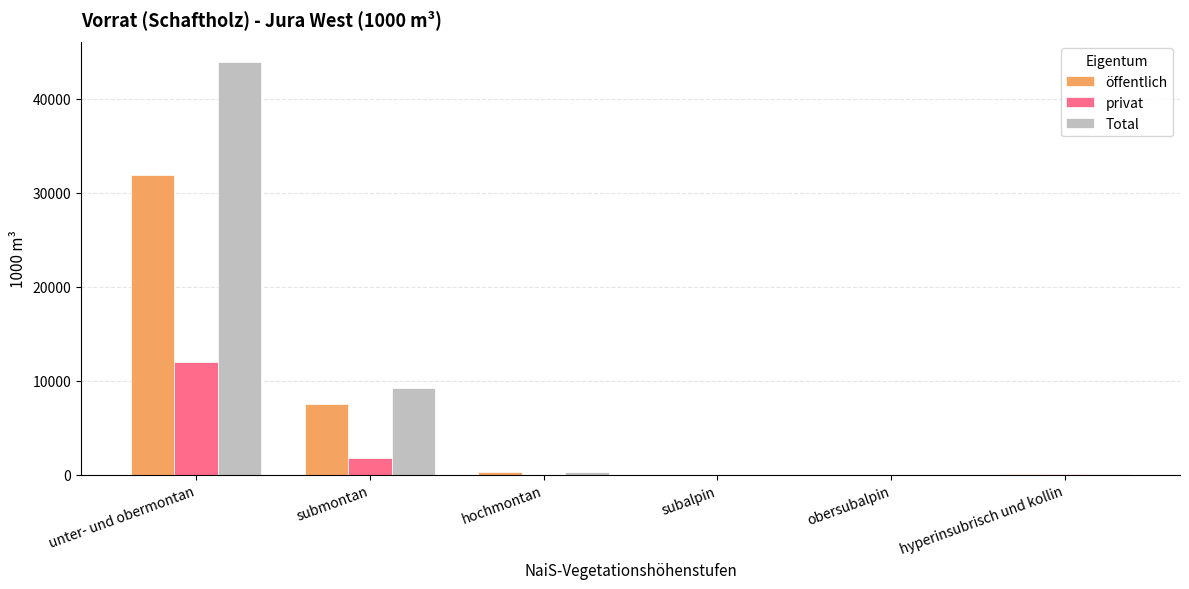

Are the bars grouped side by side (vs. stacked)?

Yes